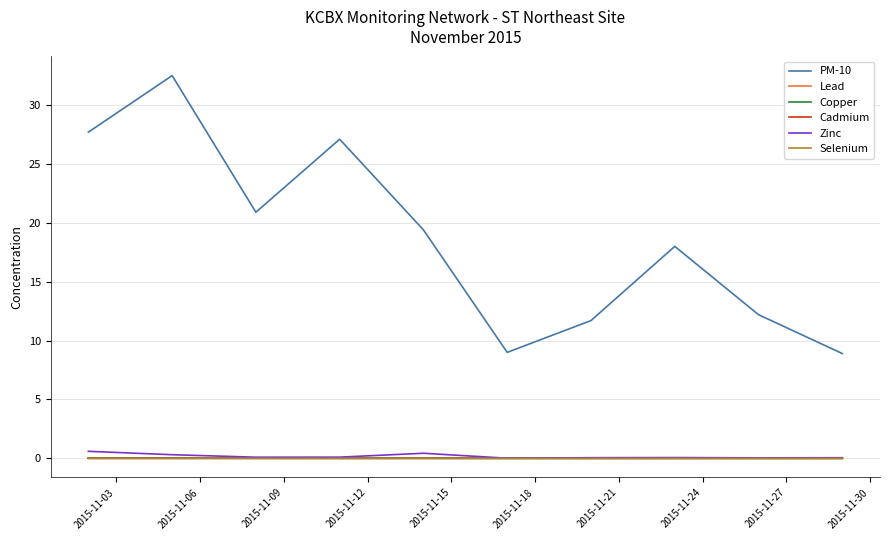

True or false: PM-10 and Copper cross at least once.

False